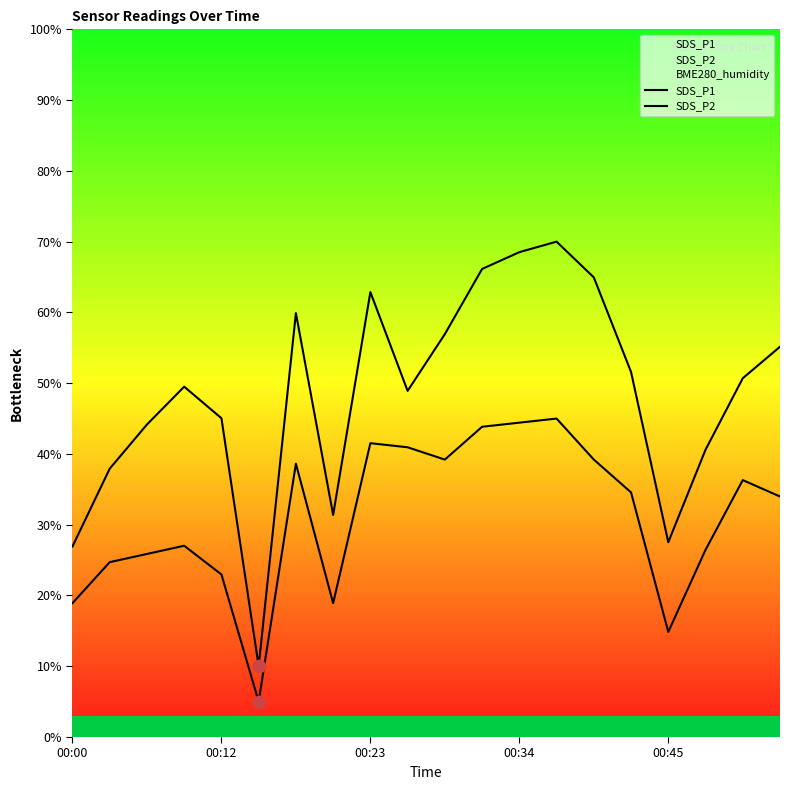

Which series has the largest Y range (max minus min)?

SDS_P1